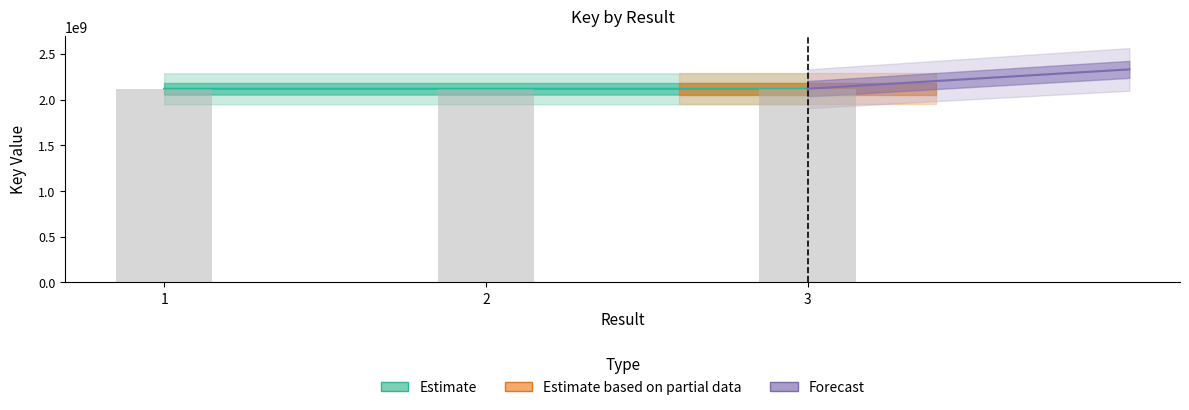

True or false: the data shows 2117887441 at 1.

True